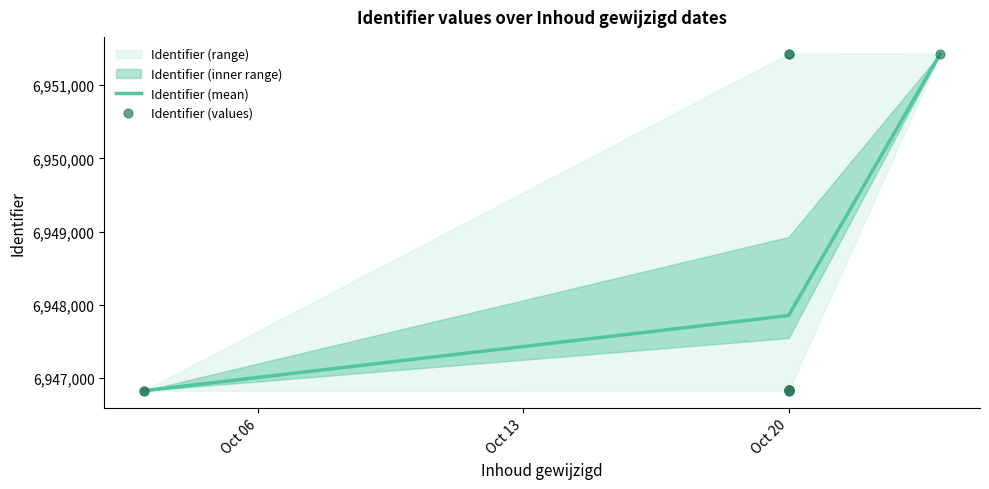

What is the lowest value of the Identifier (mean) series?

6946830.0